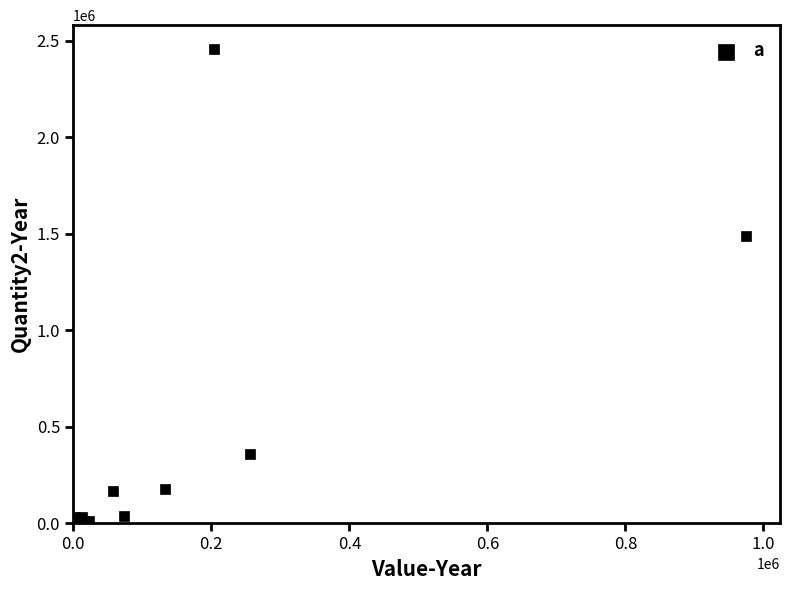

What Y value in the scatter plot is closest to 1228584?

1485755